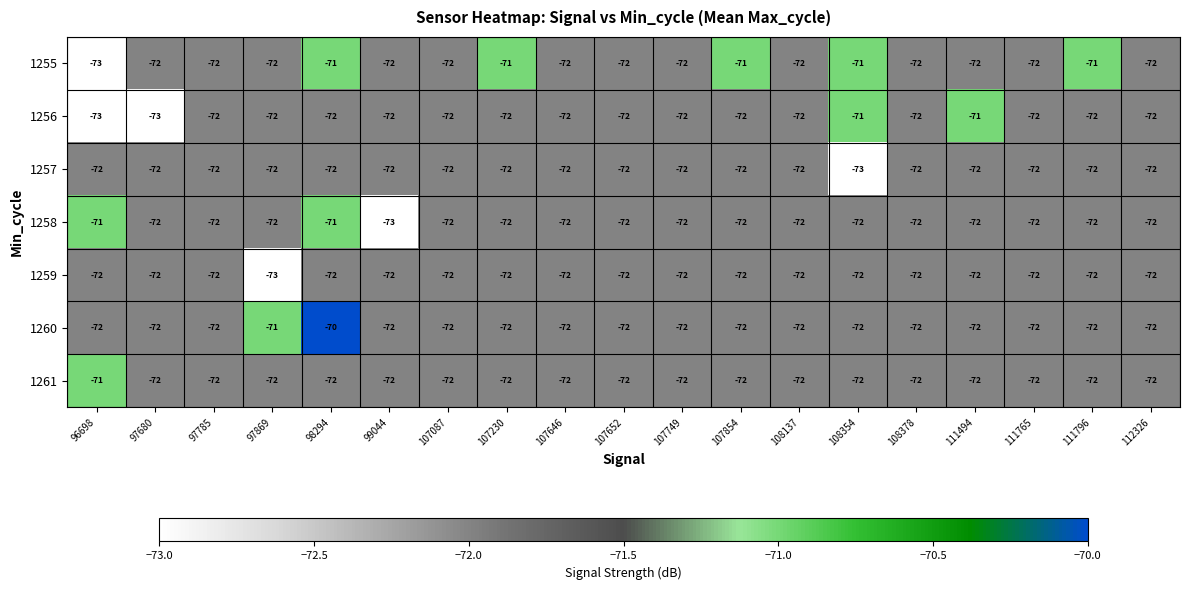

Count the number of categories in the chart.

19